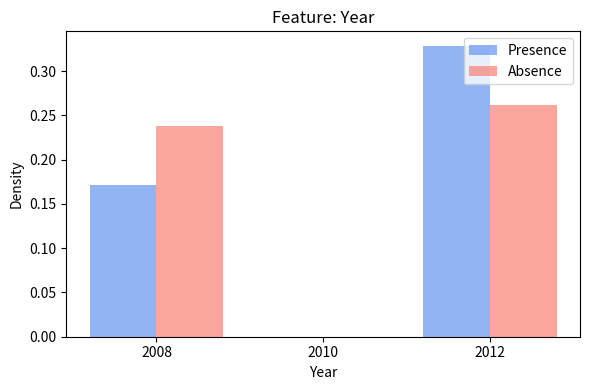

Reading left to right, list every range on the x-axis with the height of the bar of each series over it. The values are not printed on the chart, so give them approximately, as read against the axis.

2007 to 2009: Presence=0.17	Absence=0.24
2009 to 2011: Presence=0	Absence=0
2011 to 2013: Presence=0.33	Absence=0.26